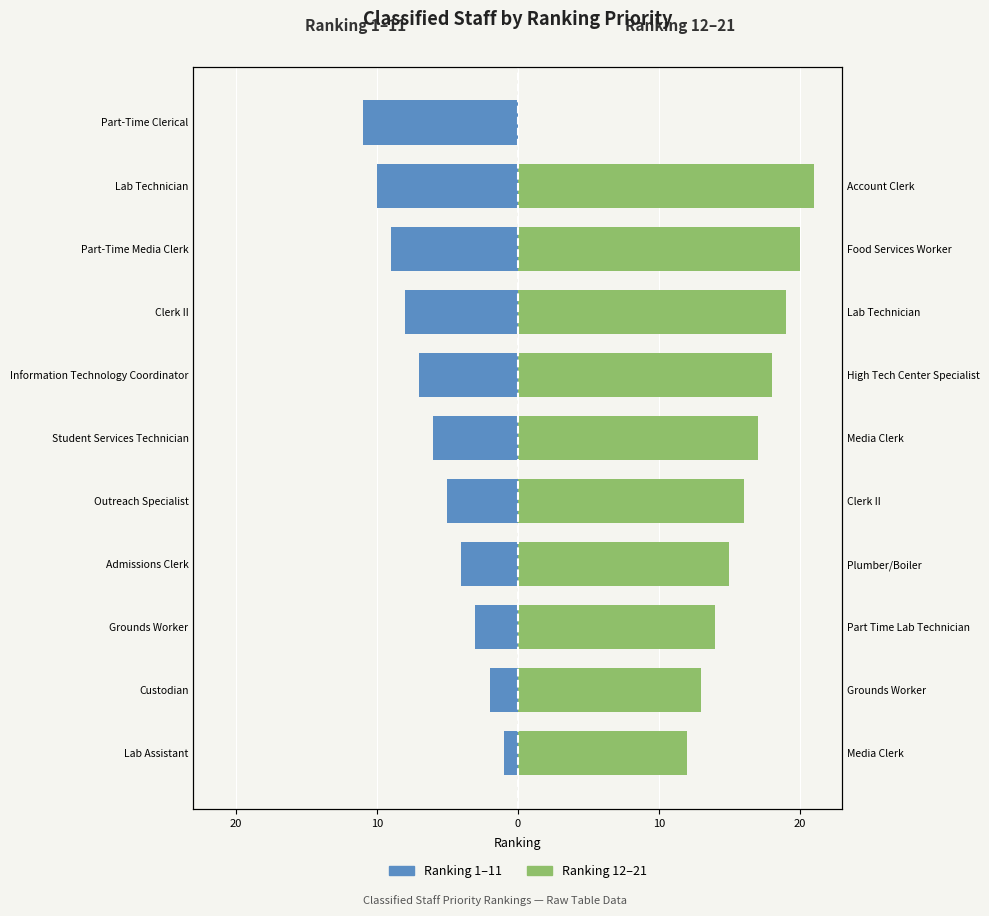

Rank the series by their average value, from highest to lowest.

Classified Staff (Ranking 12–21), Classified Staff (Ranking 1–11)